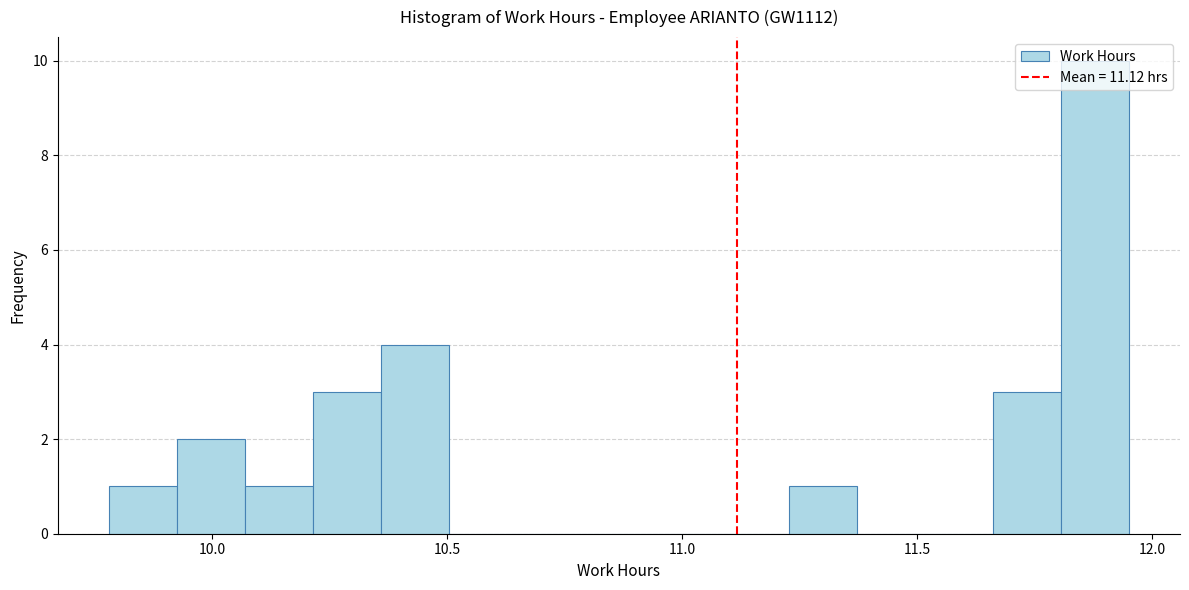

Read against the x-axis, roughly where is the centre of the tallest bar?

11.90